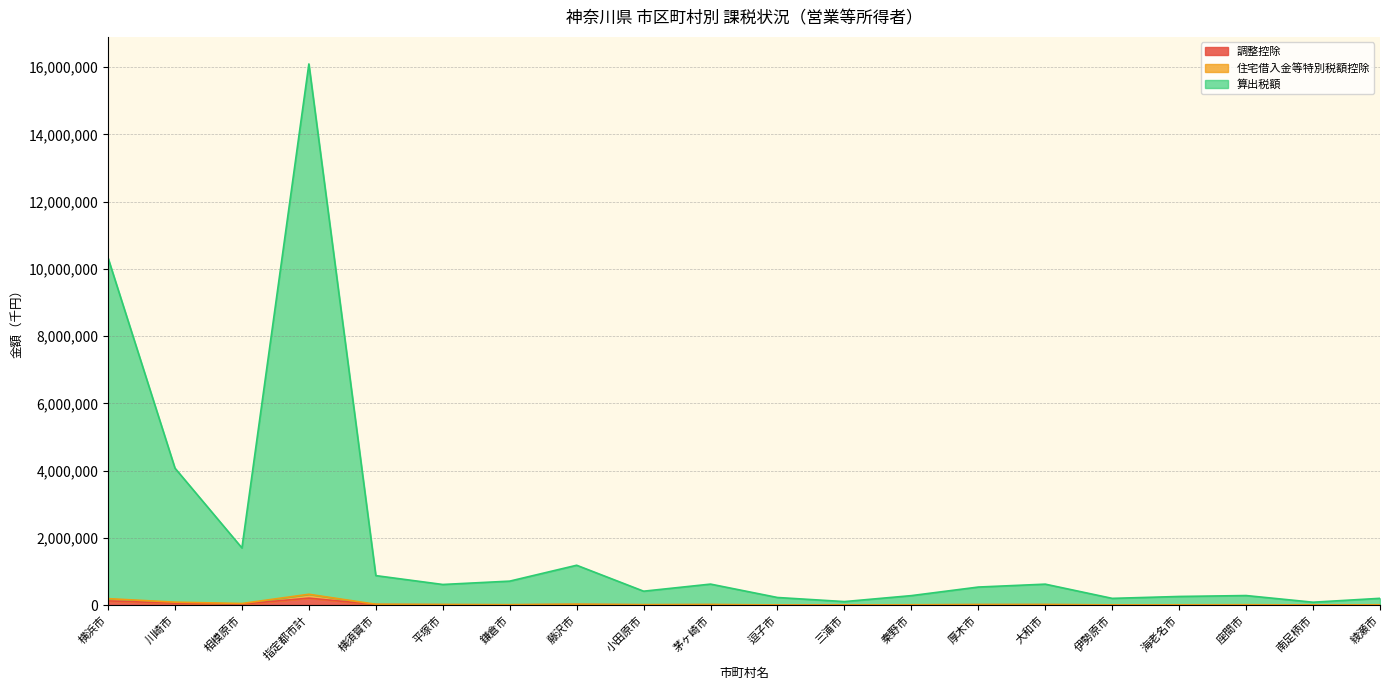

True or false: 調整控除 has more than 2 interior local peaks.

True